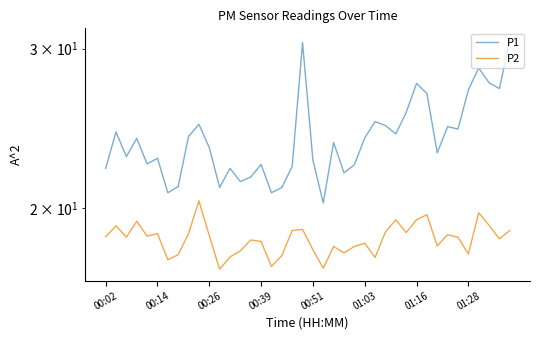

True or false: P1 and P2 intersect in this chart.

False